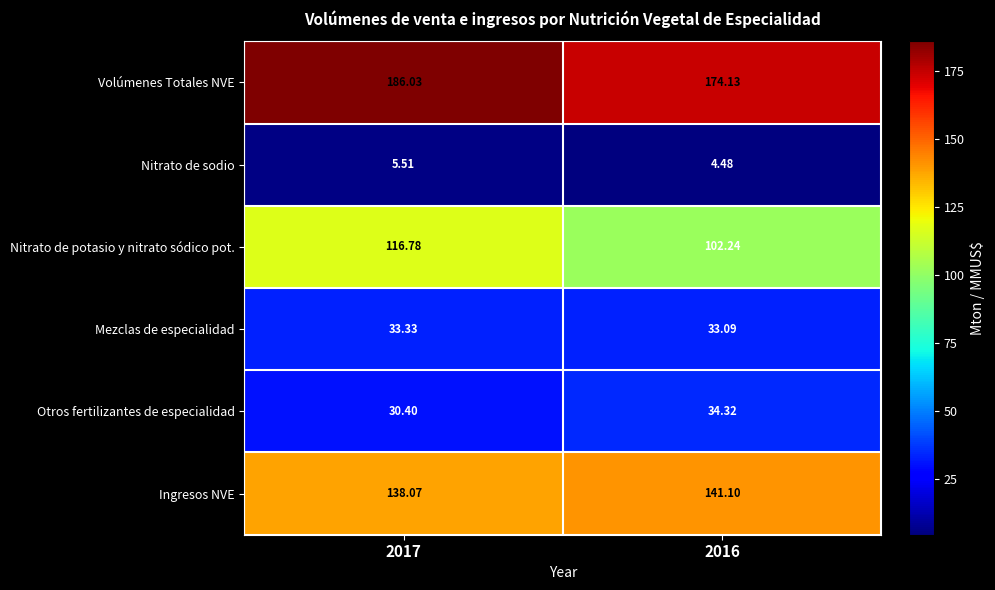

Between 2017 and 2016, which series saw the biggest shift?

Nitrato de potasio y nitrato sódico pot.